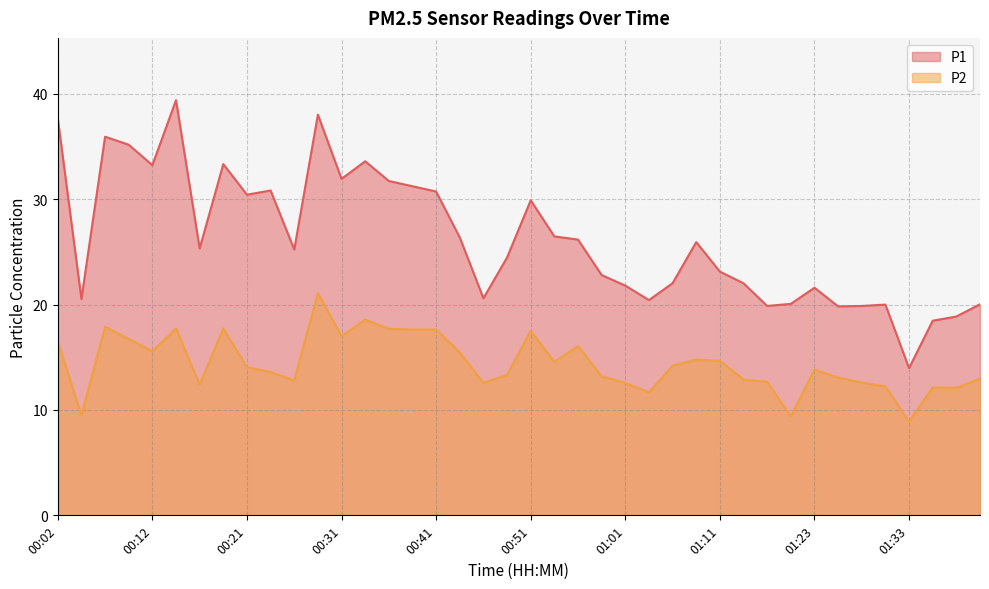

Reading left to right, extract all data points from this chart.

P1: 00:02=37.7	00:04=20.5	00:07=35.9	00:09=35.2	00:12=33.2	00:14=39.4	00:16=25.3	00:19=33.3	00:21=30.4	00:24=30.8	00:26=25.2	00:29=38.0	00:31=31.9	00:33=33.6	00:36=31.7	00:38=31.2	00:41=30.7	00:43=26.4	00:46=20.6	00:48=24.5	00:51=29.9	00:53=26.5	00:56=26.2	00:58=22.8	01:01=21.8	01:03=20.4	01:06=22.0	01:08=25.9	01:11=23.1	01:13=22.0	01:18=19.9	01:21=20.1	01:23=21.6	01:26=19.8	01:28=19.9	01:31=20.0	01:33=14.0	01:36=18.5	01:38=18.9	01:41=20.0
P2: 00:02=16.5	00:04=9.5	00:07=17.9	00:09=16.7	00:12=15.6	00:14=17.7	00:16=12.4	00:19=17.7	00:21=14.1	00:24=13.6	00:26=12.8	00:29=21.1	00:31=17.0	00:33=18.6	00:36=17.7	00:38=17.6	00:41=17.6	00:43=15.5	00:46=12.6	00:48=13.3	00:51=17.5	00:53=14.6	00:56=16.1	00:58=13.2	01:01=12.6	01:03=11.7	01:06=14.2	01:08=14.8	01:11=14.7	01:13=12.9	01:18=12.7	01:21=9.4	01:23=13.8	01:26=13.1	01:28=12.6	01:31=12.2	01:33=8.9	01:36=12.1	01:38=12.1	01:41=13.0